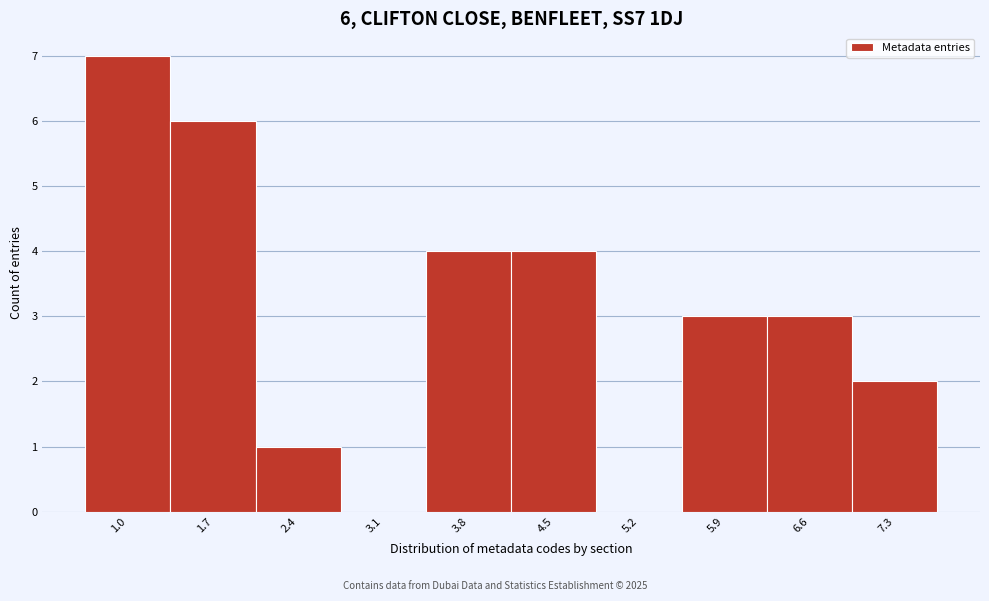

Reading right to left, transcribe all the data shown in this chart.

7.3=2	6.6=3	5.9=3	5.2=0	4.5=4	3.8=4	3.1=0	2.4=1	1.7=6	1.0=7